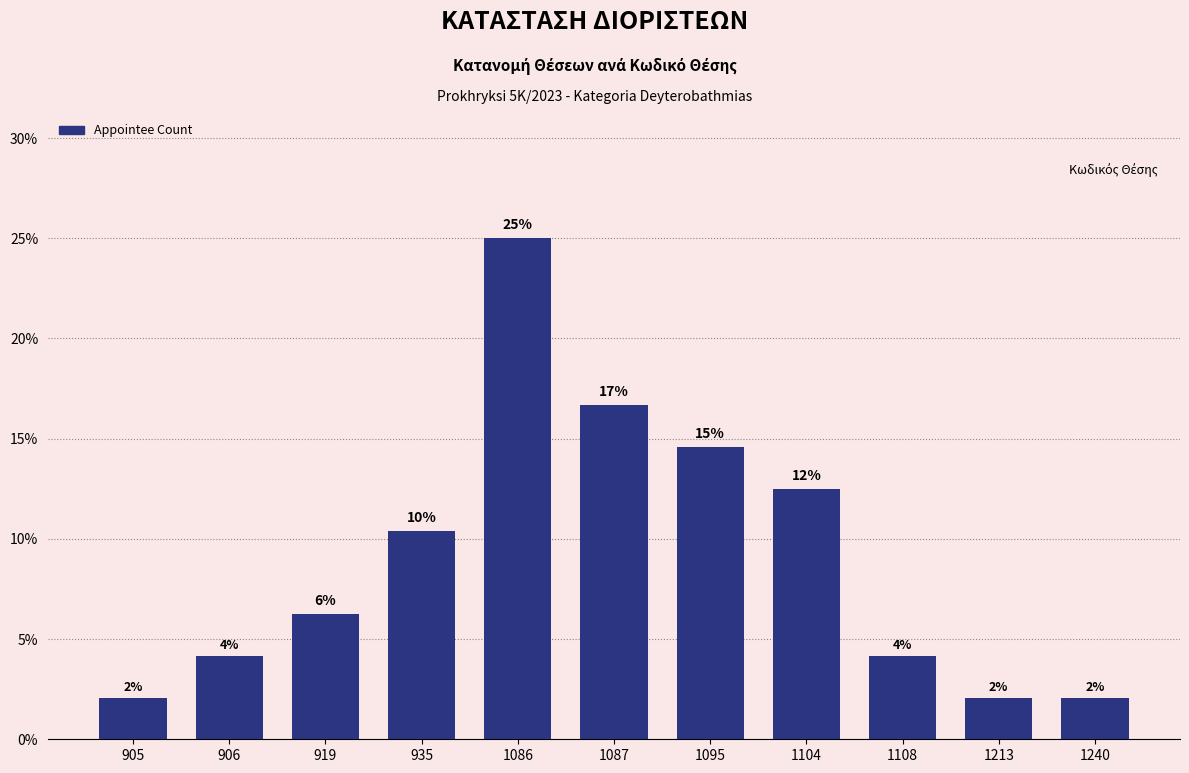

How many bars are there in total?

11